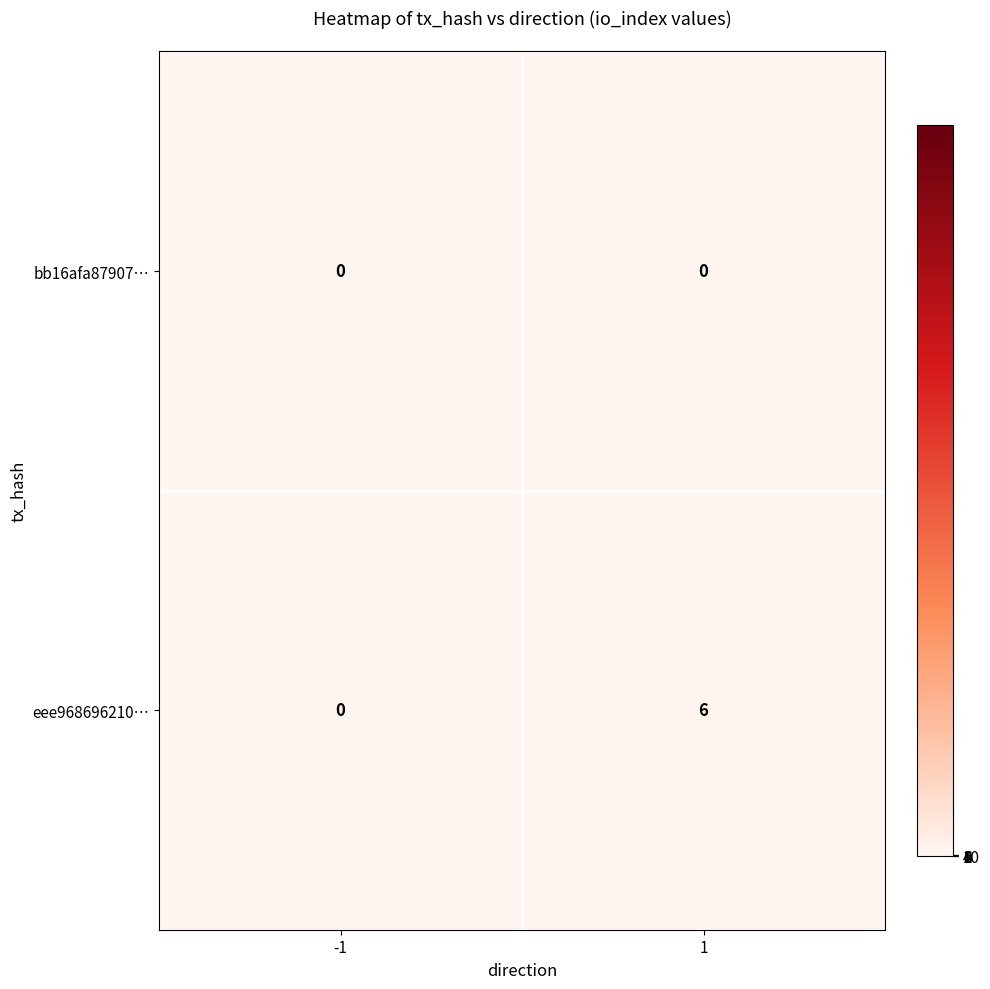

Which series has the largest total across all categories?

eee968696210…